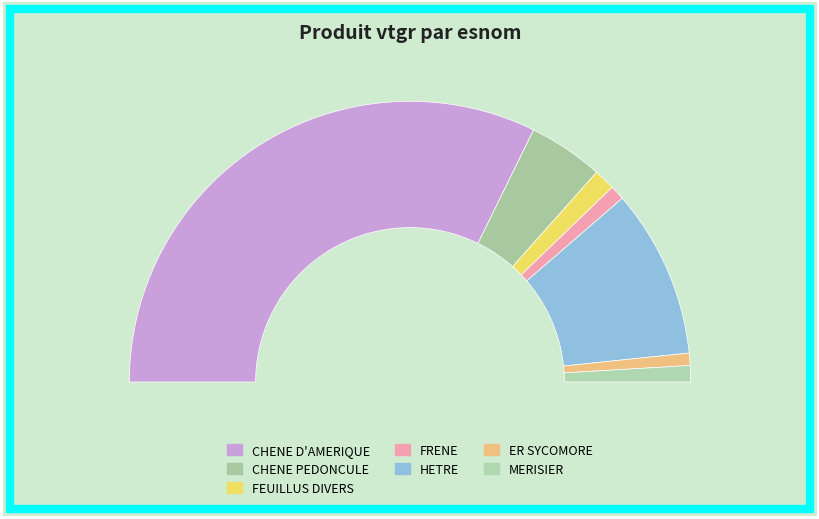

To the nearest percent, what portion does MERISIER represent?

2%